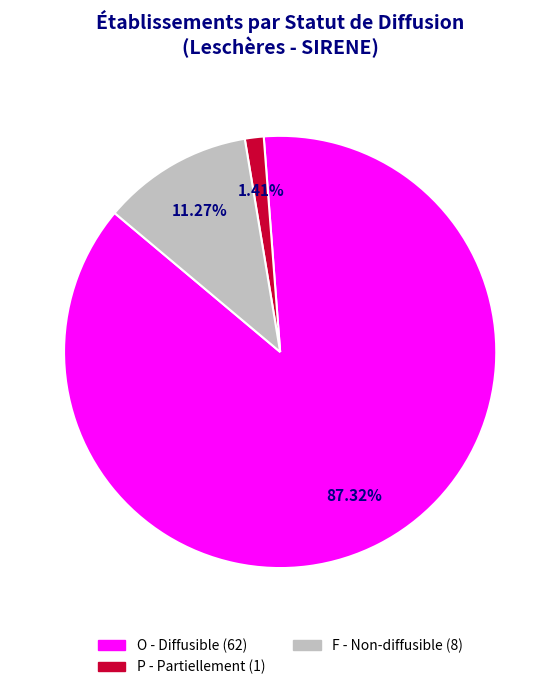

Which category has the biggest portion of the pie?

O